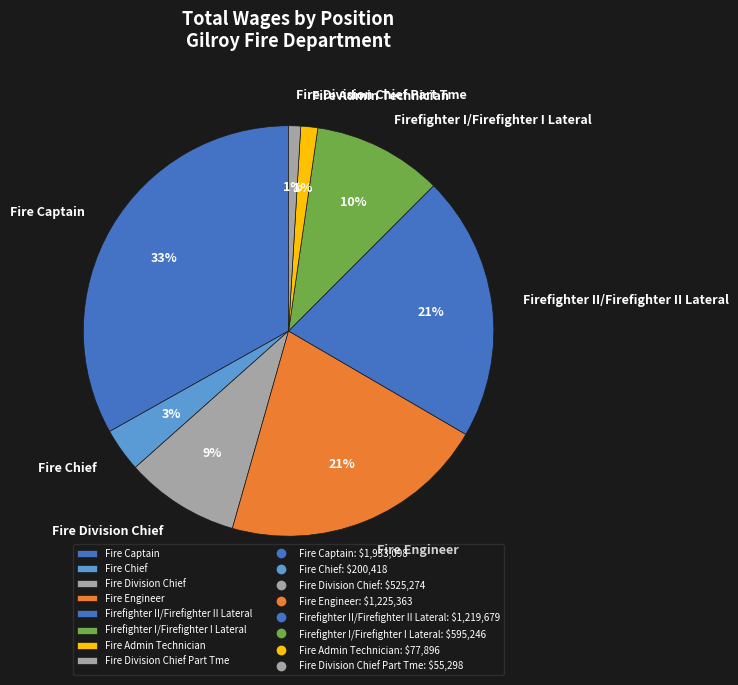

Which has a higher value, Fire Captain or Fire Engineer?

Fire Captain